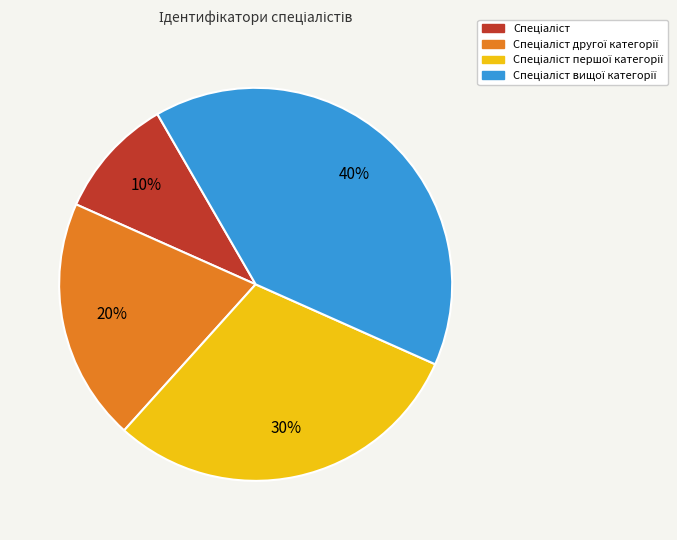

To the nearest percent, what is the difference between the largest and smallest slice percentages?

30%